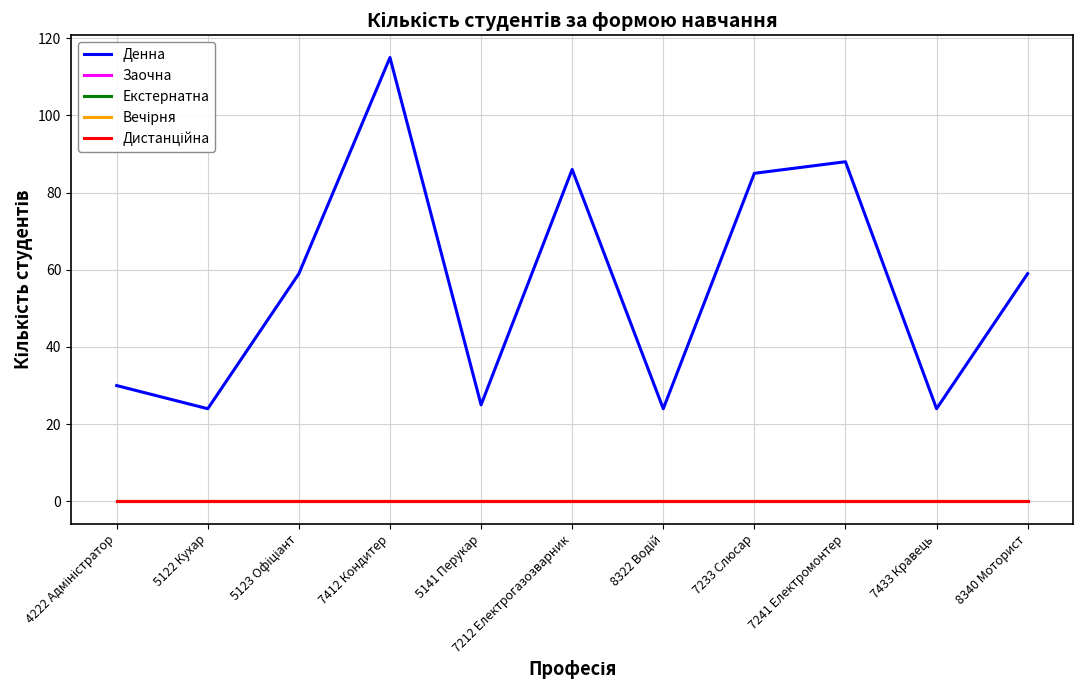

Does the chart have visible grid lines?

Yes